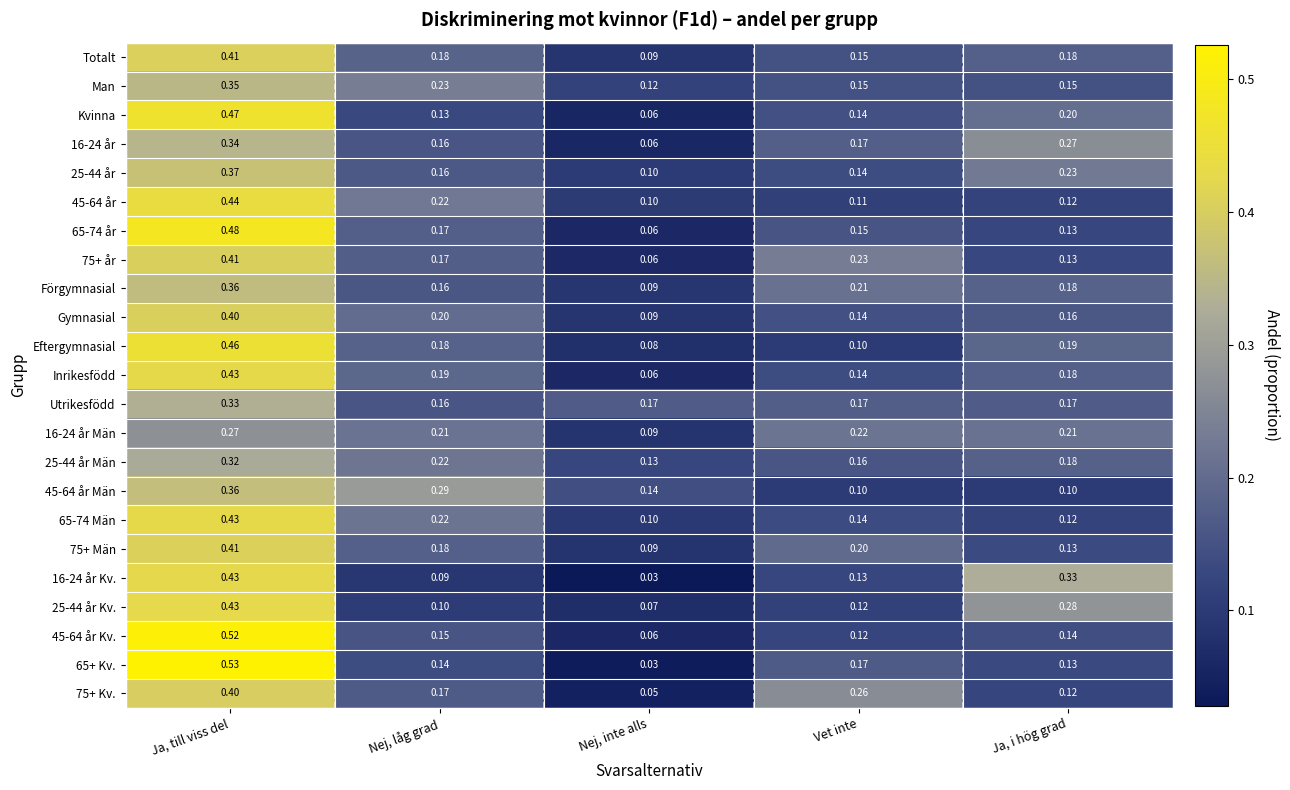

At which category does the chart reach its minimum across all series?

Nej, inte alls